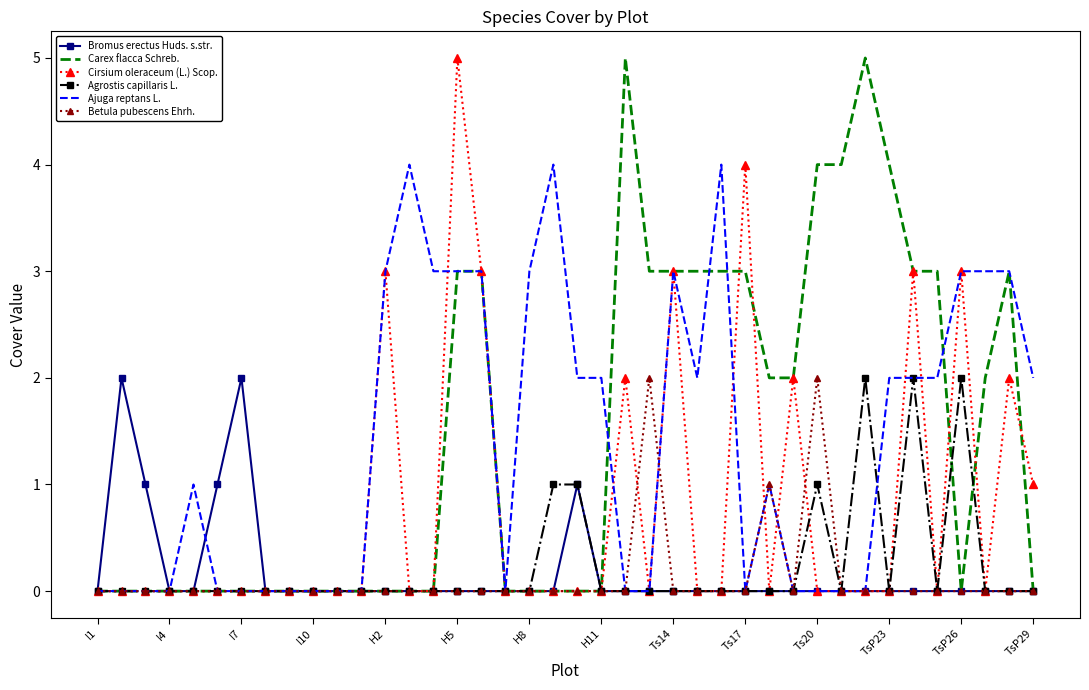

True or false: Agrostis capillaris L. has more than 0 interior local peaks.

True